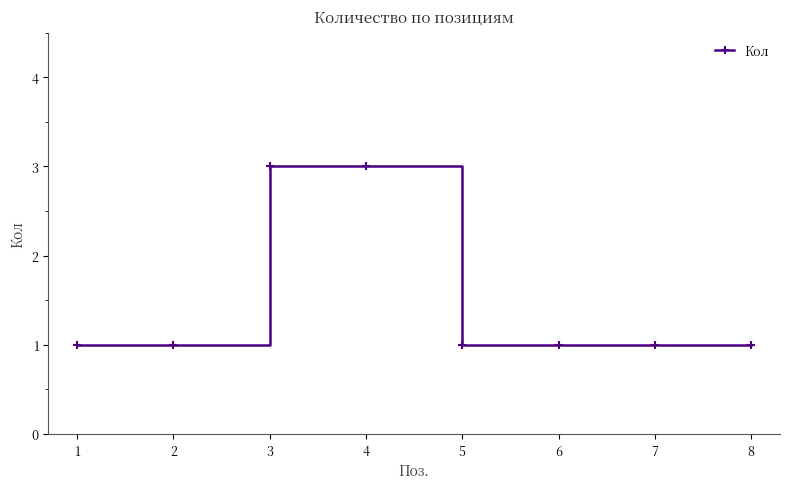

How many lines are shown in the chart?

1